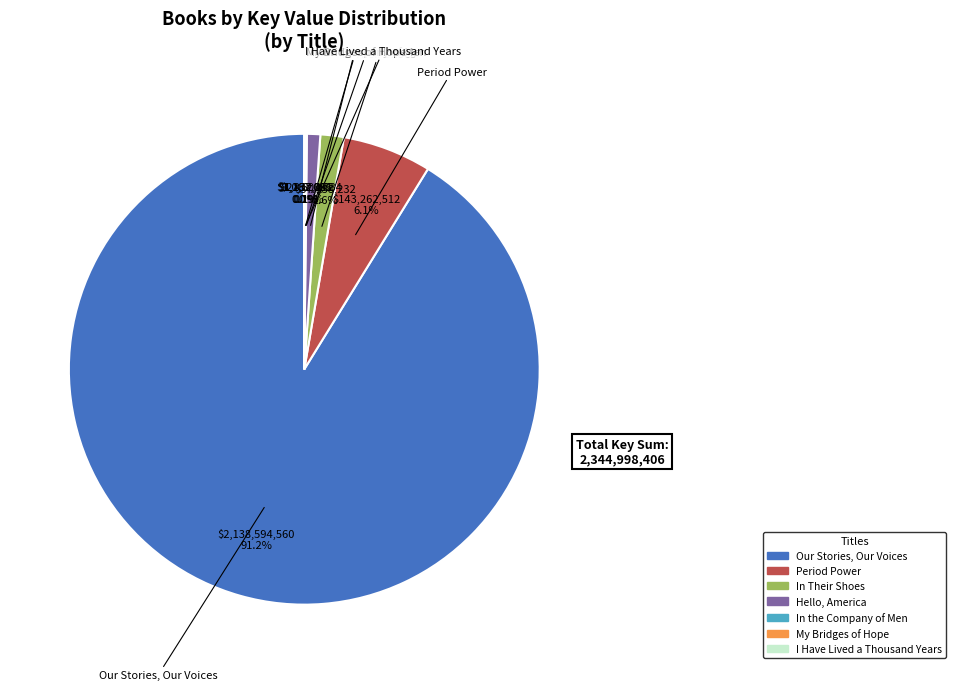

What is the total percentage of Hello, America and Period Power?

7.0%